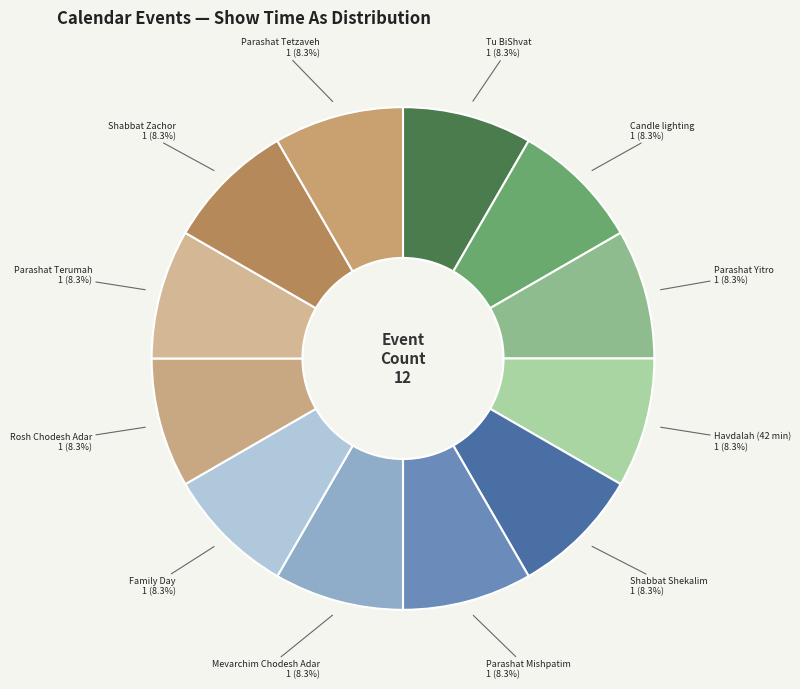

How many slices are in this pie chart?

12